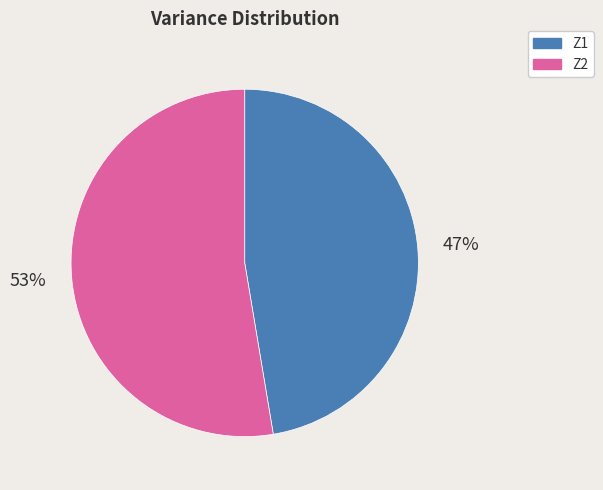

Which has a higher value, Z2 or Z1?

Z2